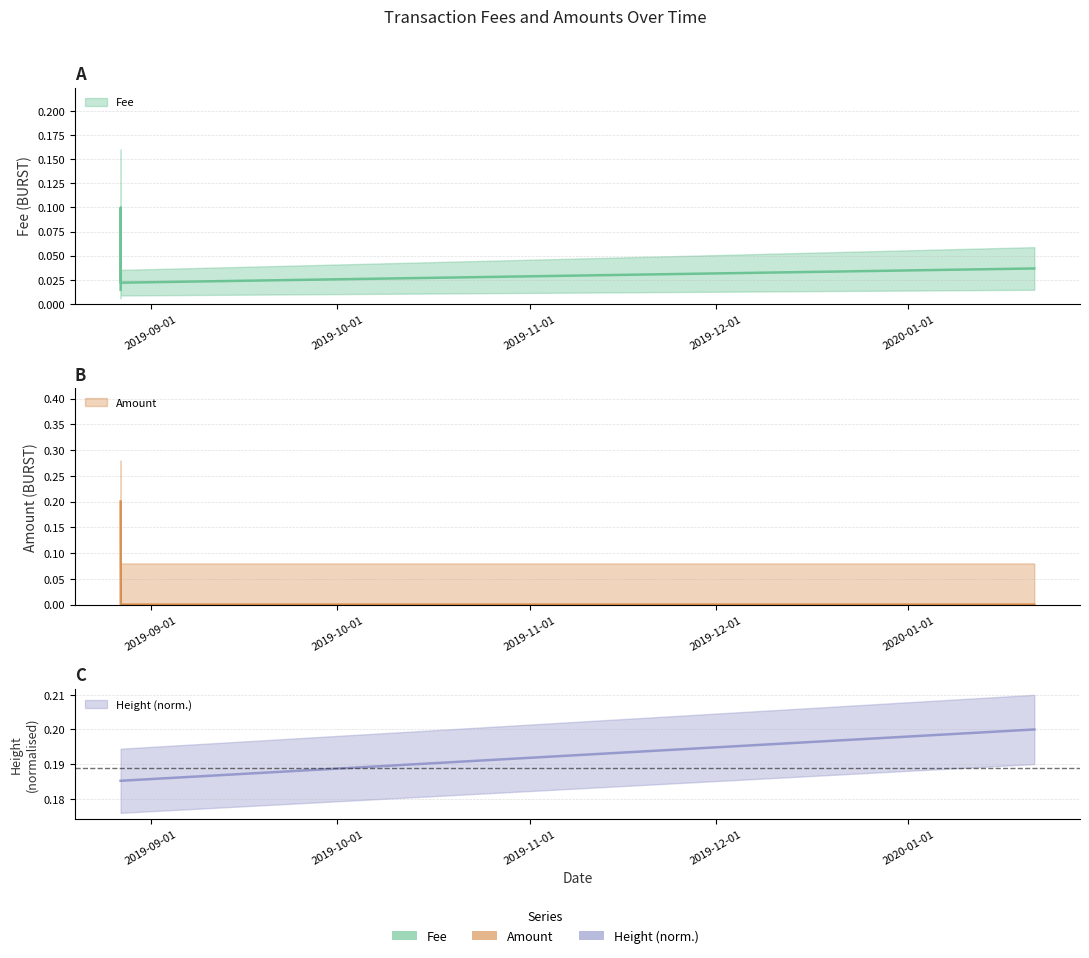

Rank the categories by Height_norm value from lowest to highest.

2019-08-27 02:10:28, 2019-08-27 02:10:28, 2019-08-27 01:36:12, 2020-01-21 07:21:38